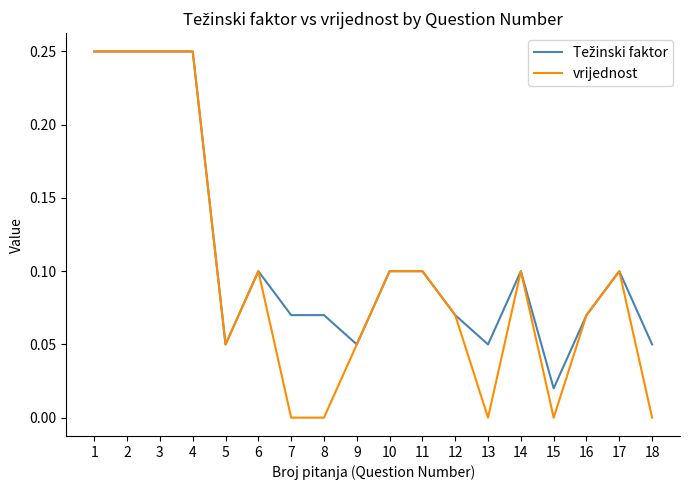

Which series has the largest range (max minus min)?

vrijednost